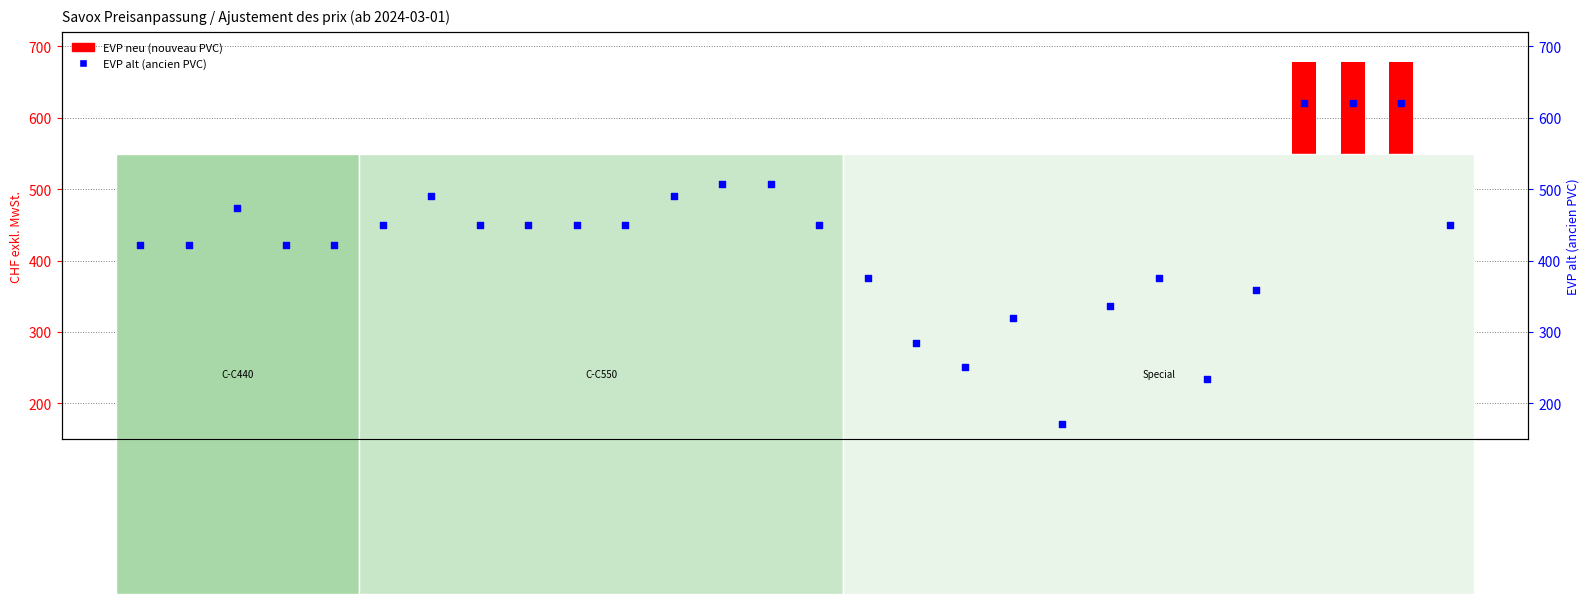

What is the total value across all series at DSA440192?

855